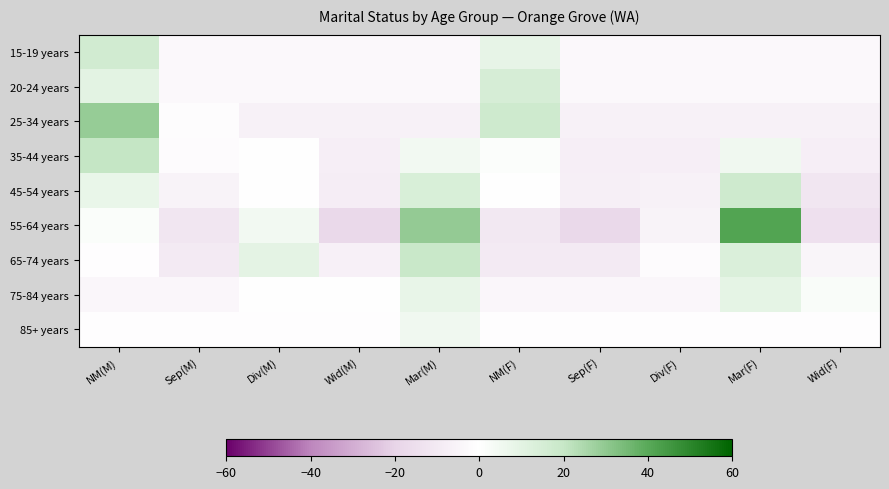

What is the difference between the highest and lowest values at Wid(M)?

17.6